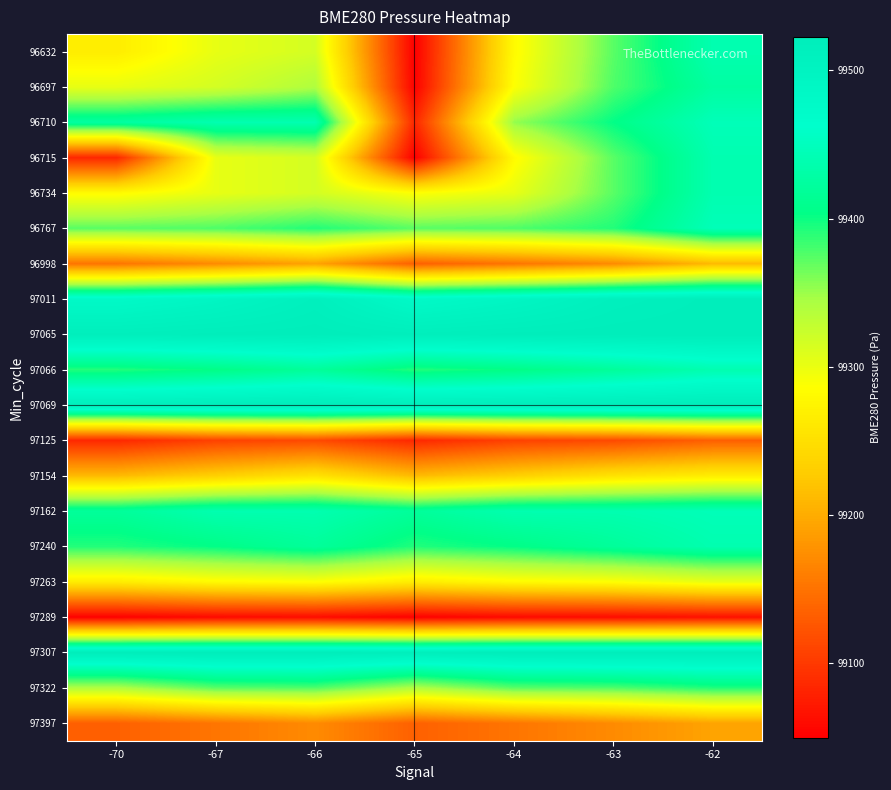

At -62, list the series in order from smallest to largest.

97289, 97125, 97397, 96998, 97154, 97263, 97322, 96697, 97066, 97240, 96632, 96715, 96734, 96710, 96767, 97162, 97011, 97307, 97065, 97069